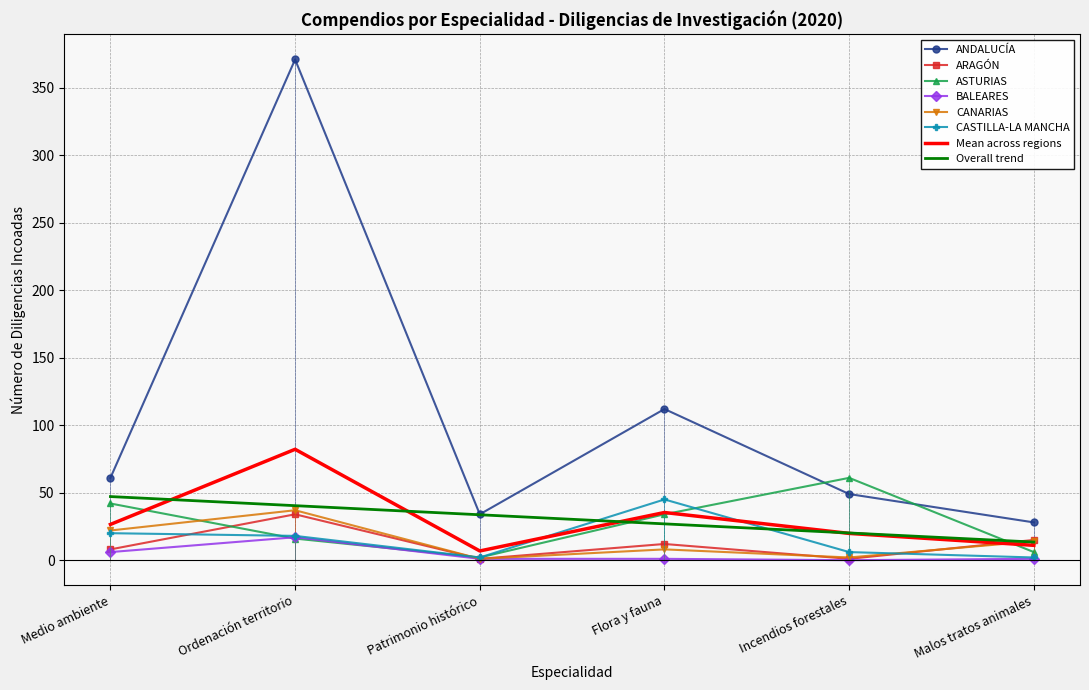

At which label does BALEARES first exceed 1?

Medio ambiente